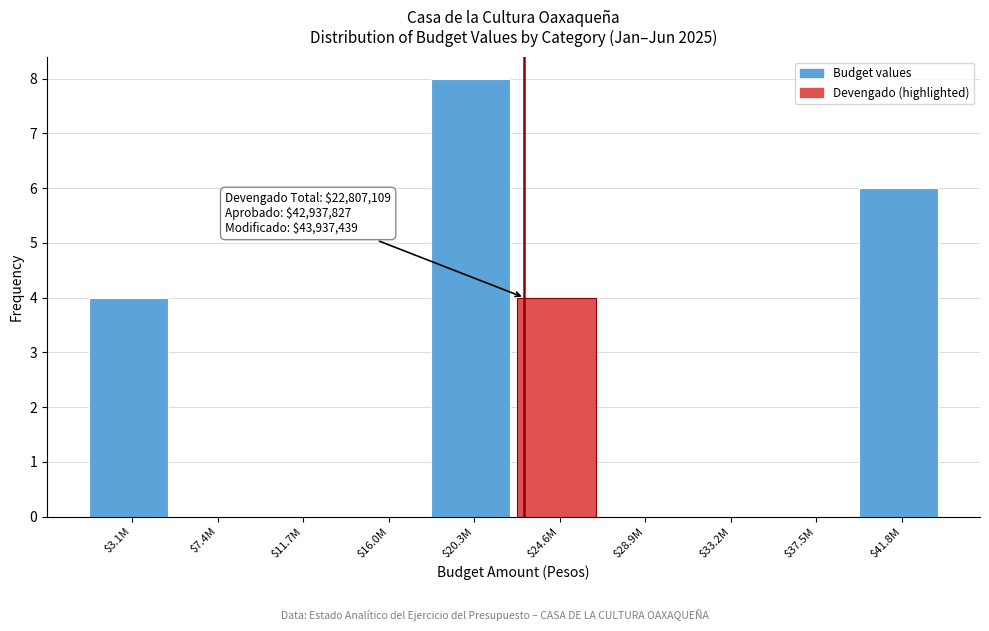

Which label corresponds to the largest value in the chart?

$20.3M